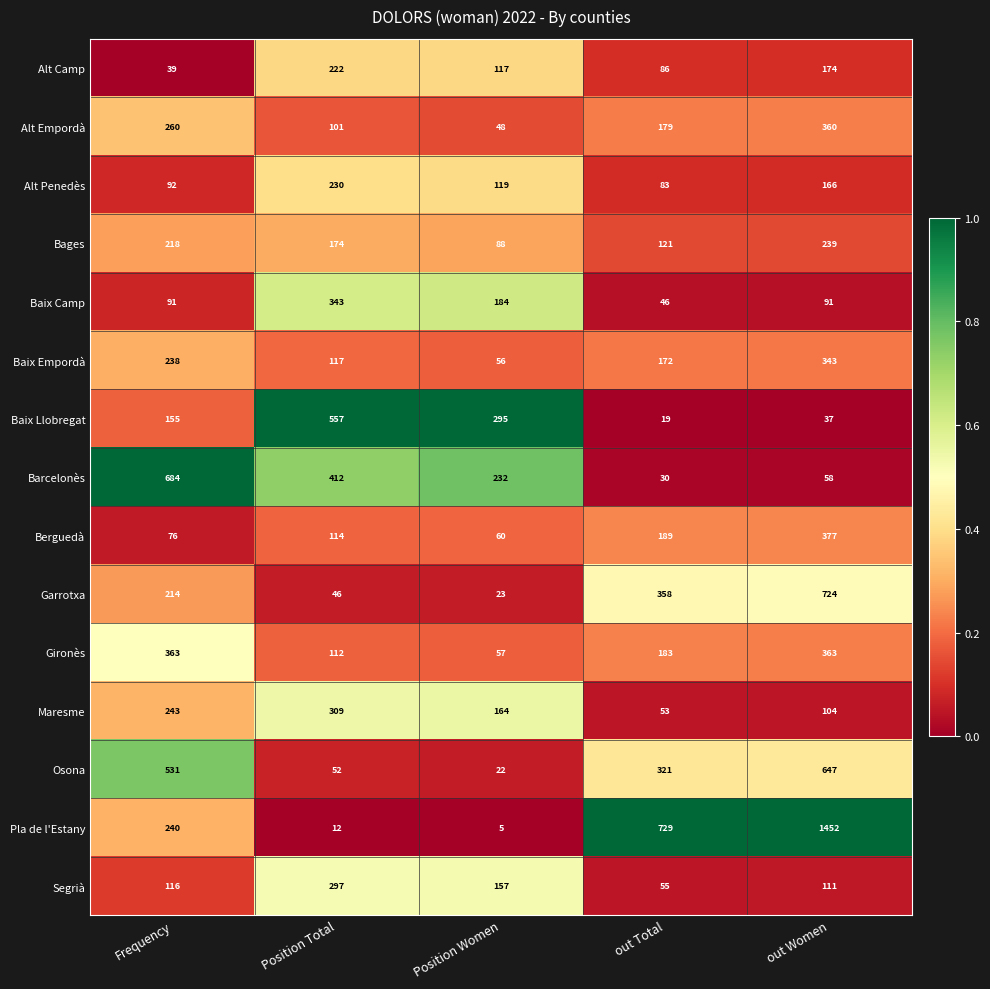

What is the sum of the Alt Penedès values at out Women and out Total?

249